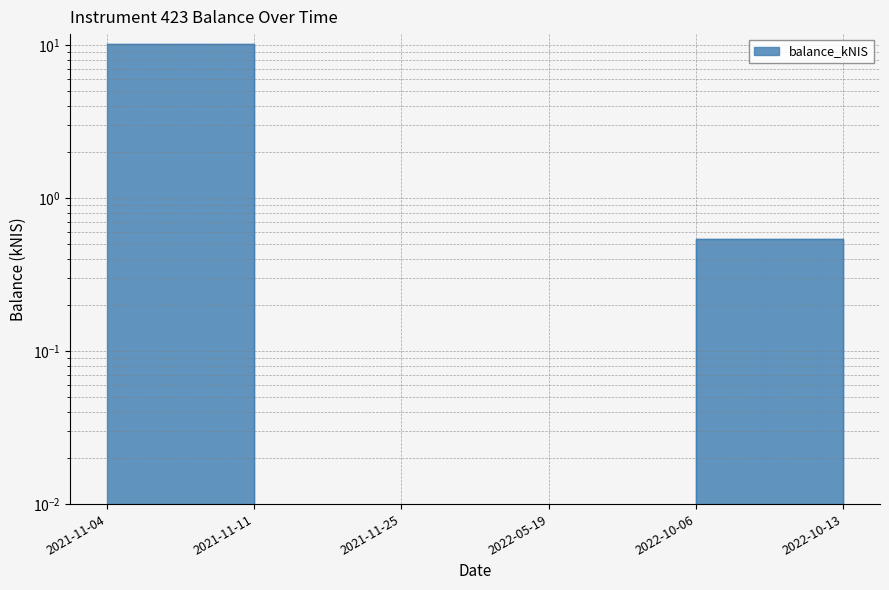

List the labels in order of value, smallest first.

2021-11-11, 2021-11-25, 2022-05-19, 2022-10-13, 2022-10-06, 2021-11-04